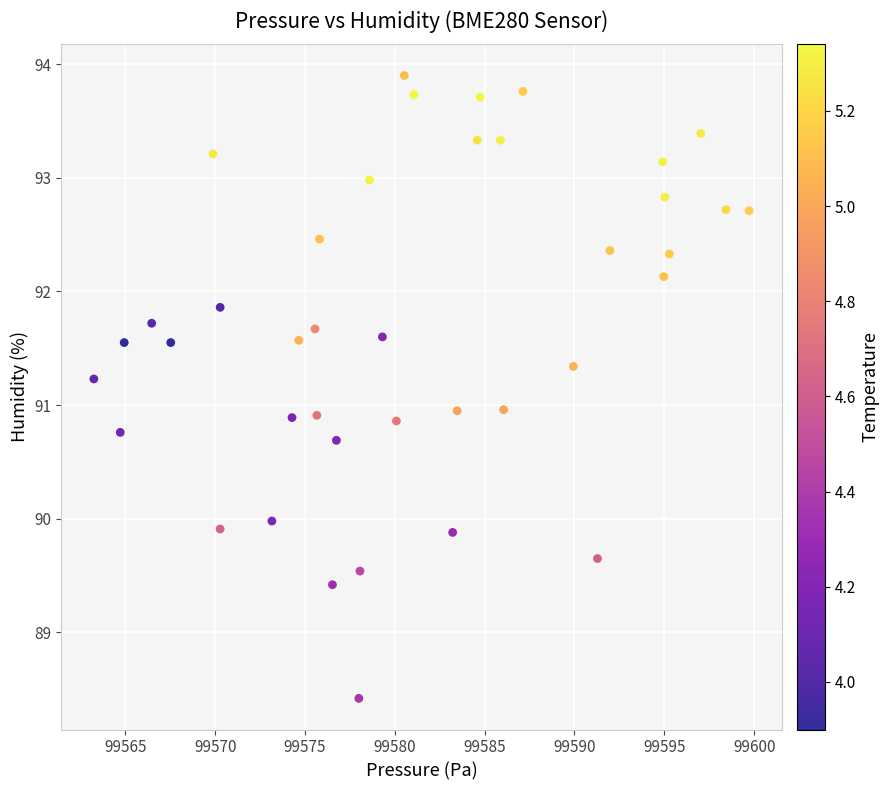

What is the range of X values (max minus min)?

36.5